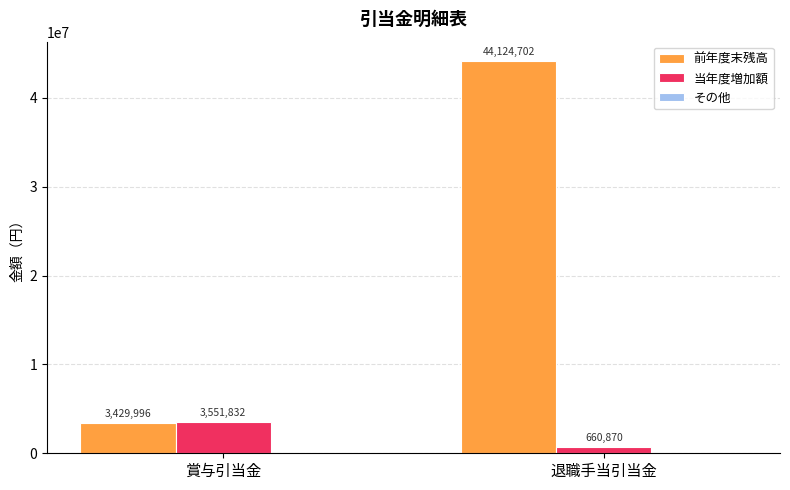

Which series has the widest spread of values?

前年度末残高